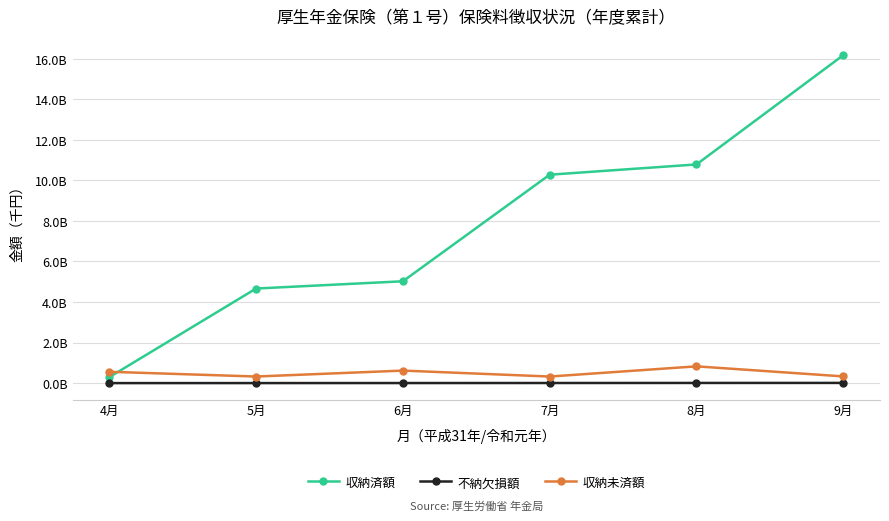

What is the minimum value for 収納未済額?

324627843